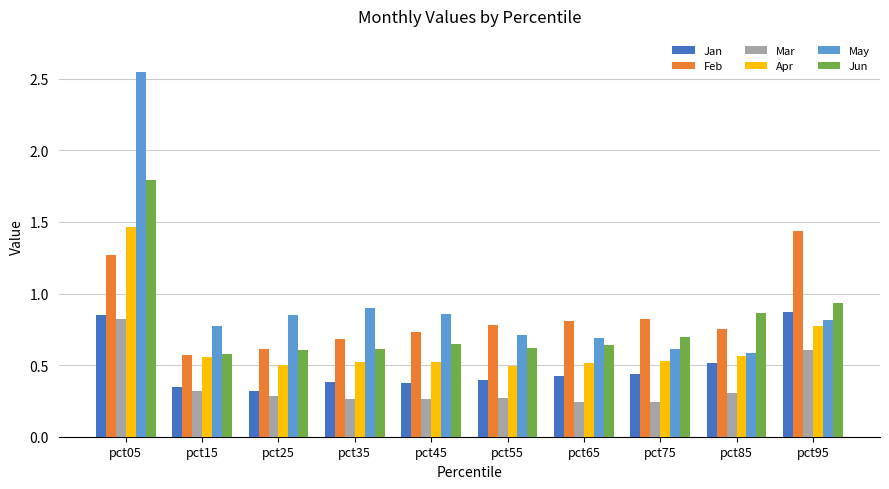

How many series are shown in this chart?

6